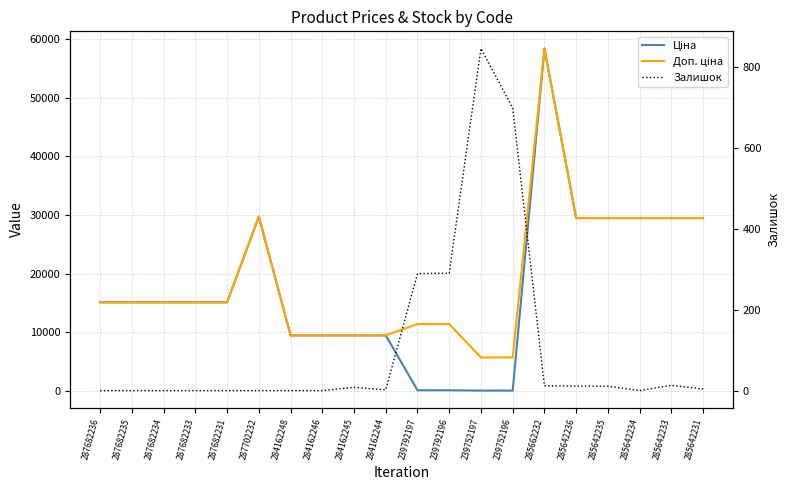

Where does the Доп. ціна series first go above 15120?

287702232